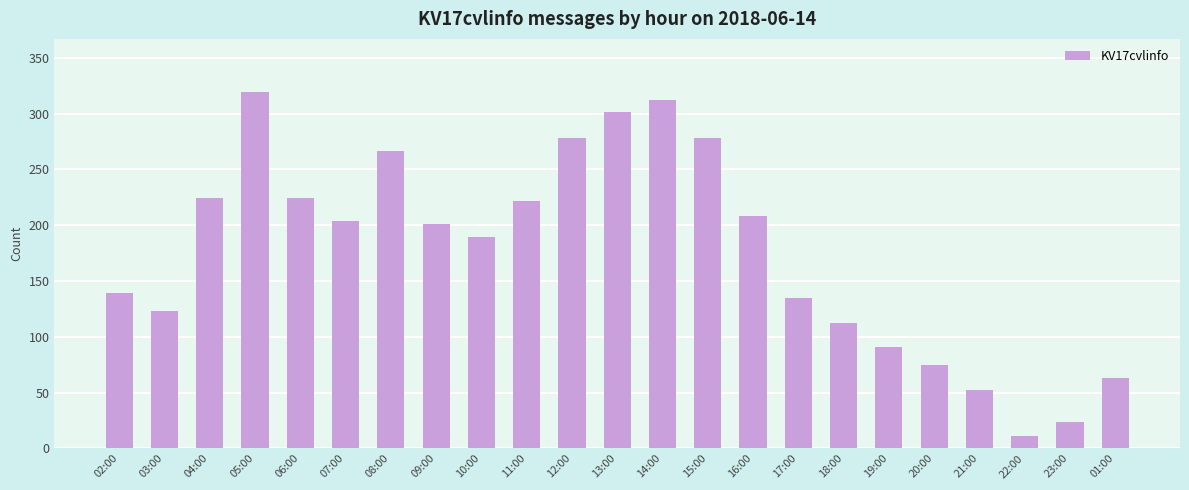

What is the difference between the values at 20:00 and 21:00?

23